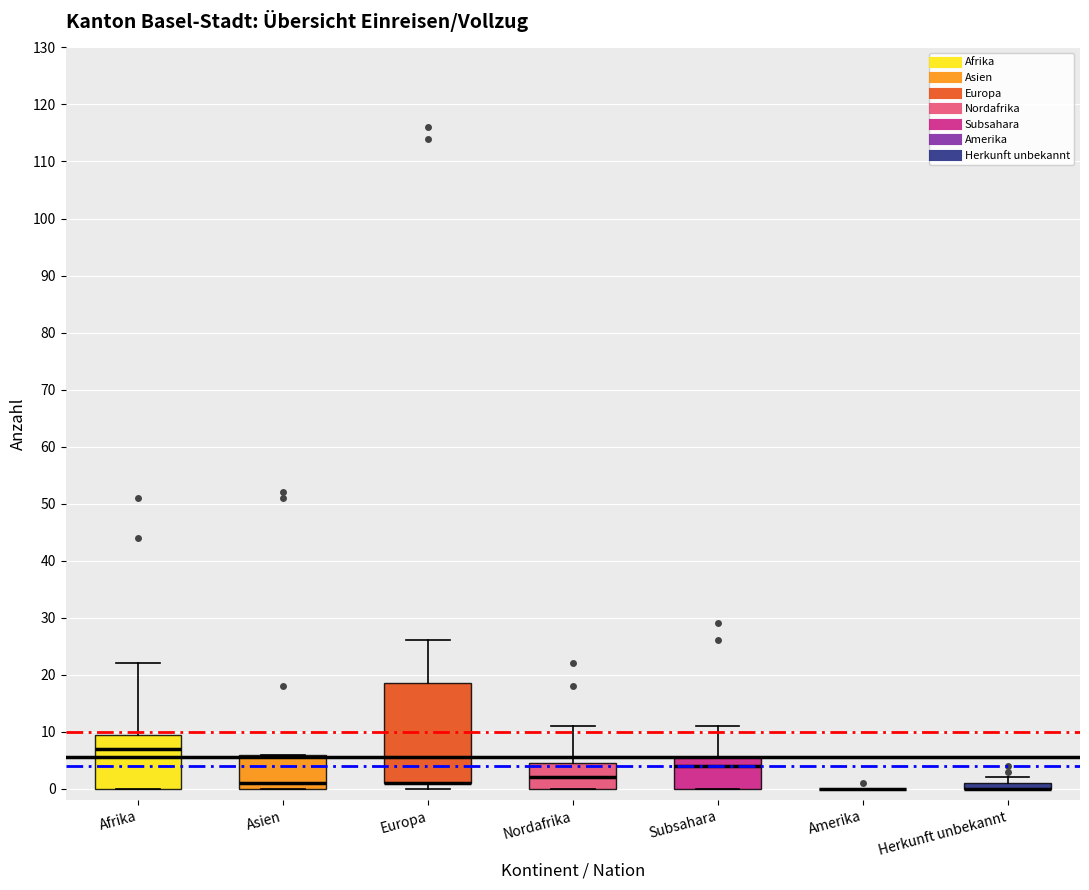

Where does the upper whisker of the box for Europa end on the y-axis? The values are not printed on the chart, so give them approximately, as read against the axis.

26